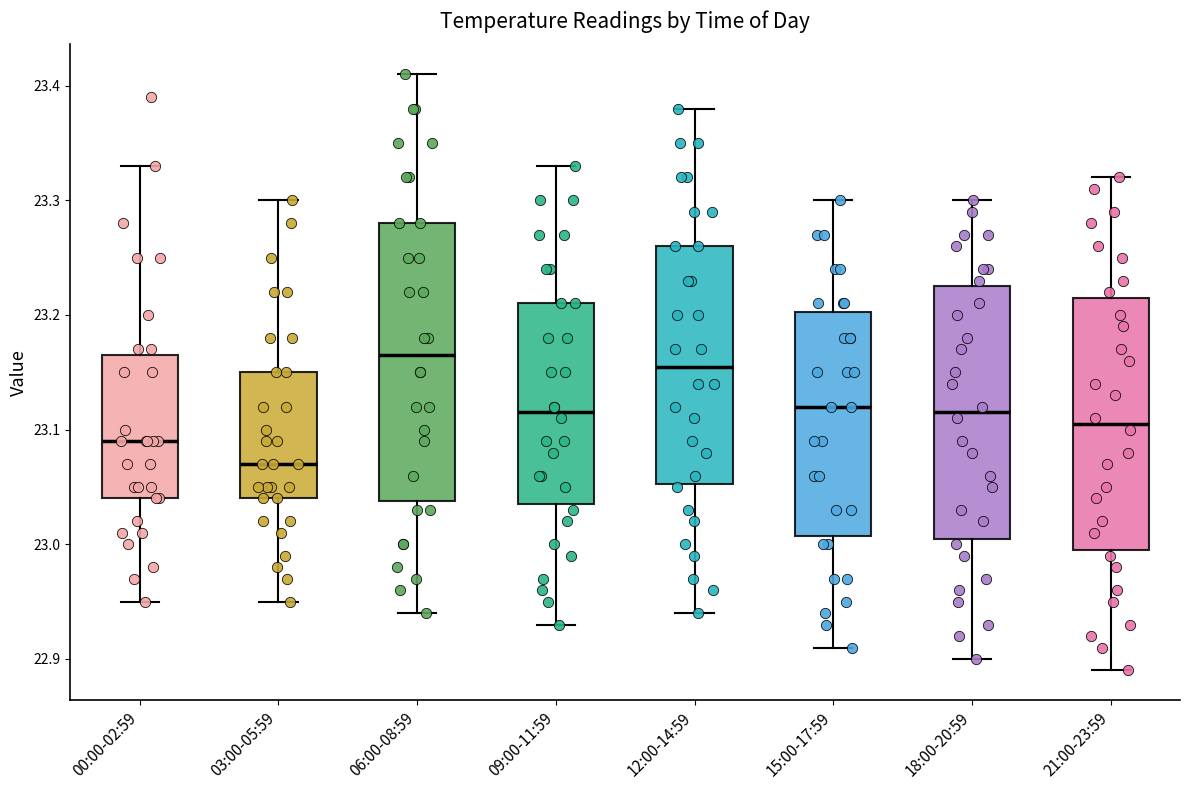

Reading left to right, transcribe this box plot: for each box, give where its median line is, the range the box spans, and where its two whiskers end, as read against the y-axis. The values are not printed on the chart, so give them approximately, as read against the axis.

00:00-02:59: median 23.09, box 23.04 to 23.17, whiskers 22.95 to 23.33
03:00-05:59: median 23.07, box 23.04 to 23.15, whiskers 22.95 to 23.30
06:00-08:59: median 23.17, box 23.04 to 23.28, whiskers 22.94 to 23.41
09:00-11:59: median 23.12, box 23.04 to 23.21, whiskers 22.93 to 23.33
12:00-14:59: median 23.16, box 23.05 to 23.26, whiskers 22.94 to 23.38
15:00-17:59: median 23.12, box 23.01 to 23.20, whiskers 22.91 to 23.30
18:00-20:59: median 23.12, box 23.01 to 23.23, whiskers 22.90 to 23.30
21:00-23:59: median 23.11, box 23.00 to 23.22, whiskers 22.89 to 23.32